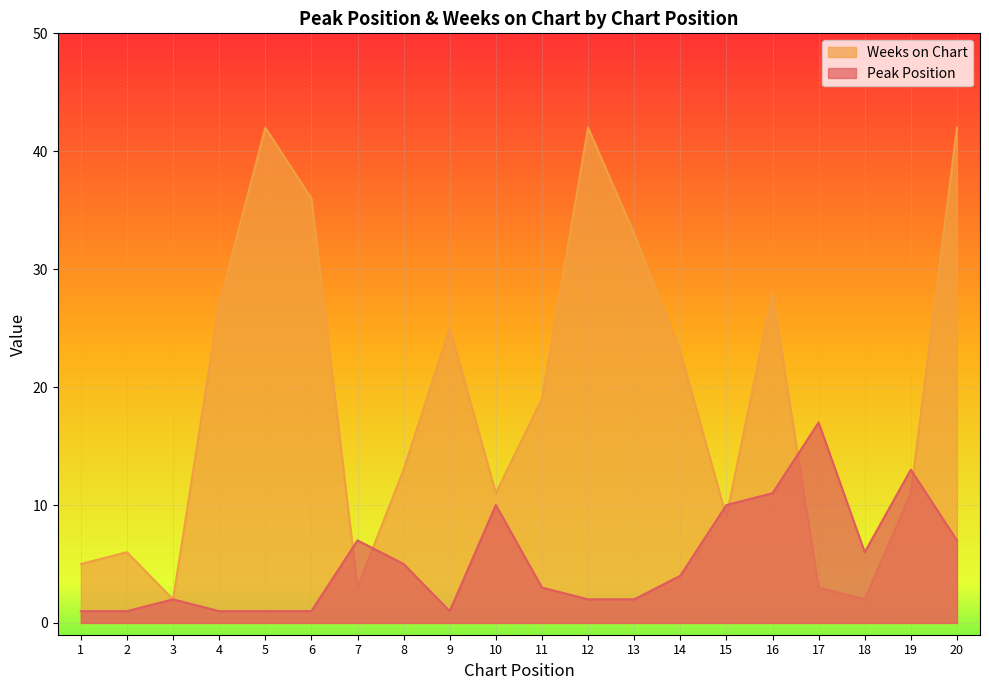

Read the Peak Position value at 14.

4